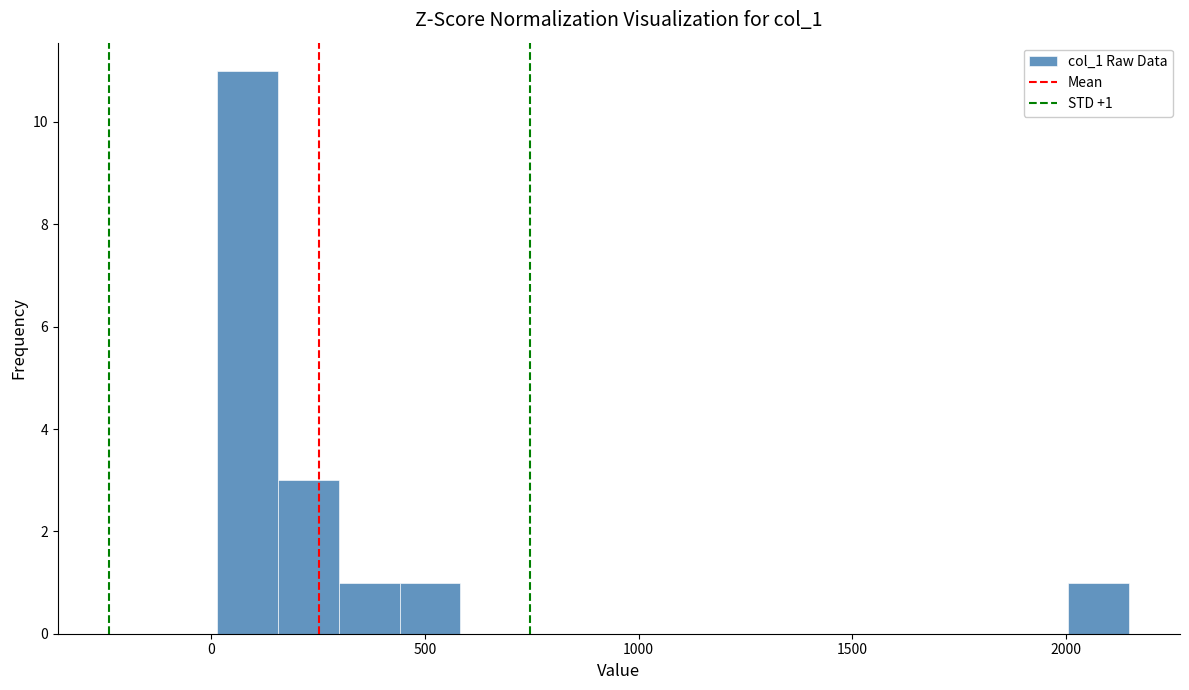

Around what value on the x-axis is the tallest bar? Give the approximate position of its centre, as read against the axis.

100